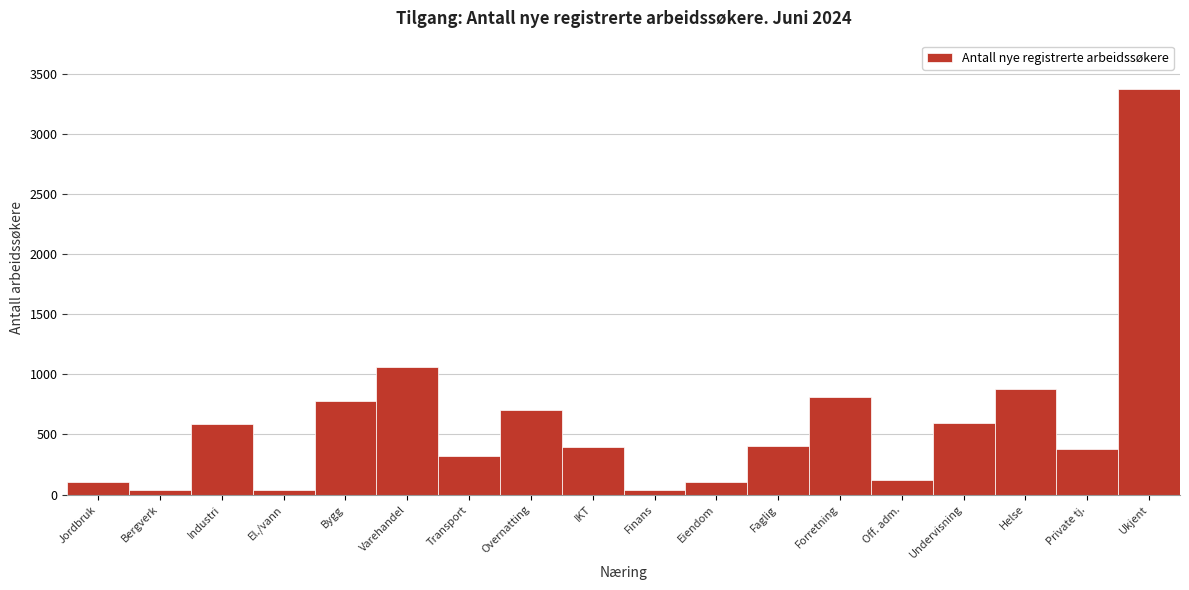

Between Ukjent and Forretning, which is larger?

Ukjent